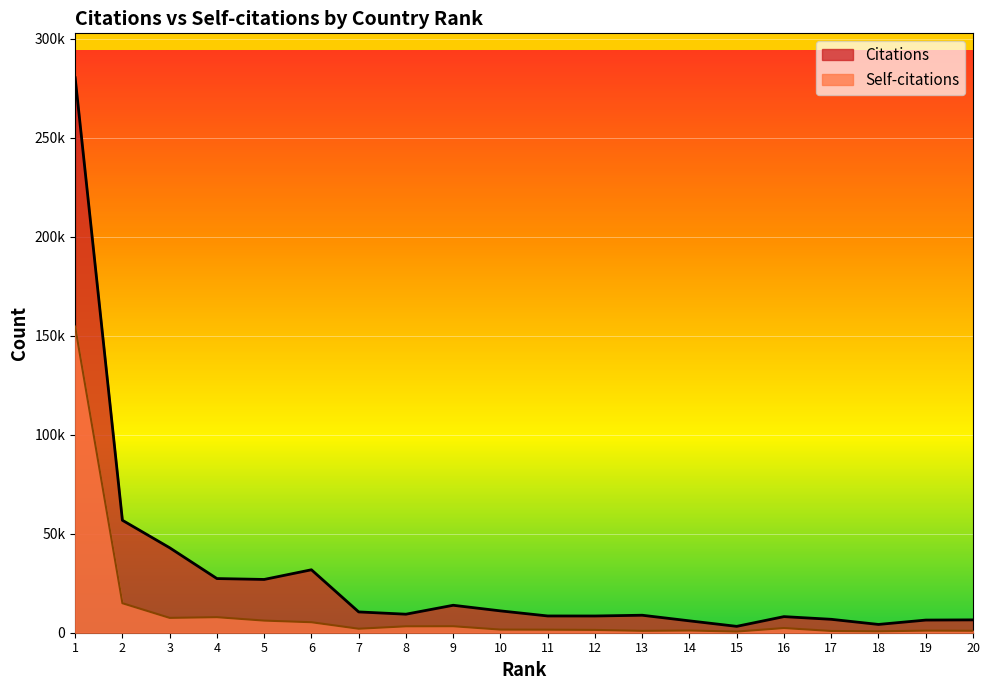

True or false: Citations and Self-citations cross at least once.

False